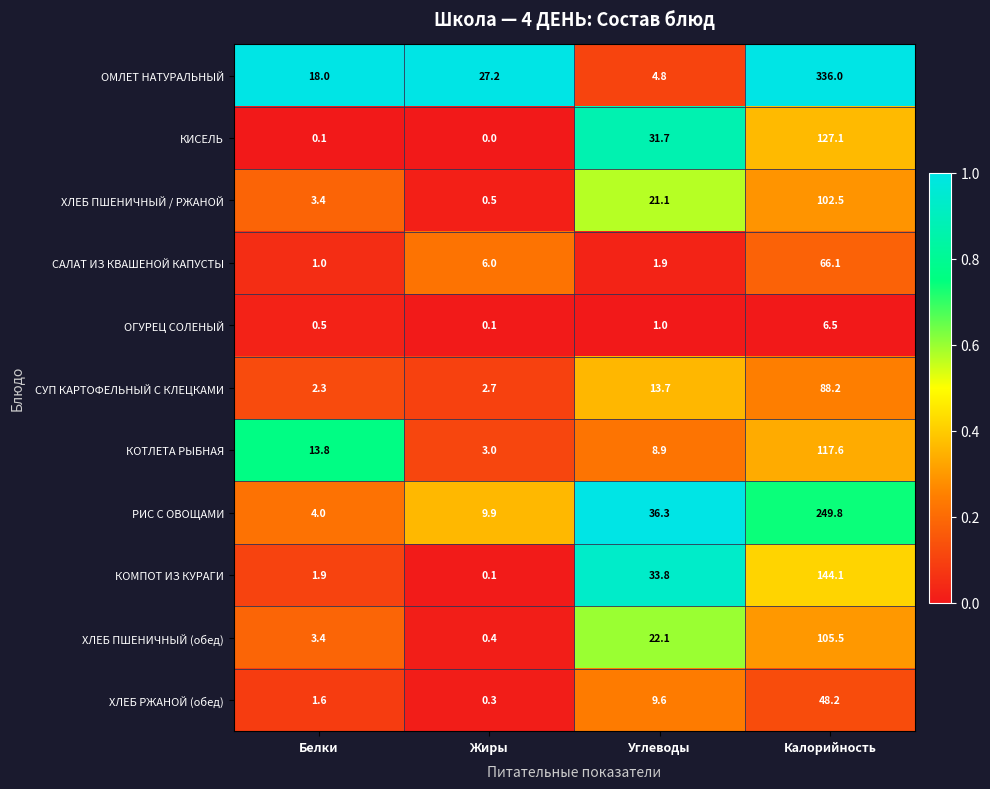

At which category is the sum across all series the highest?

Калорийность